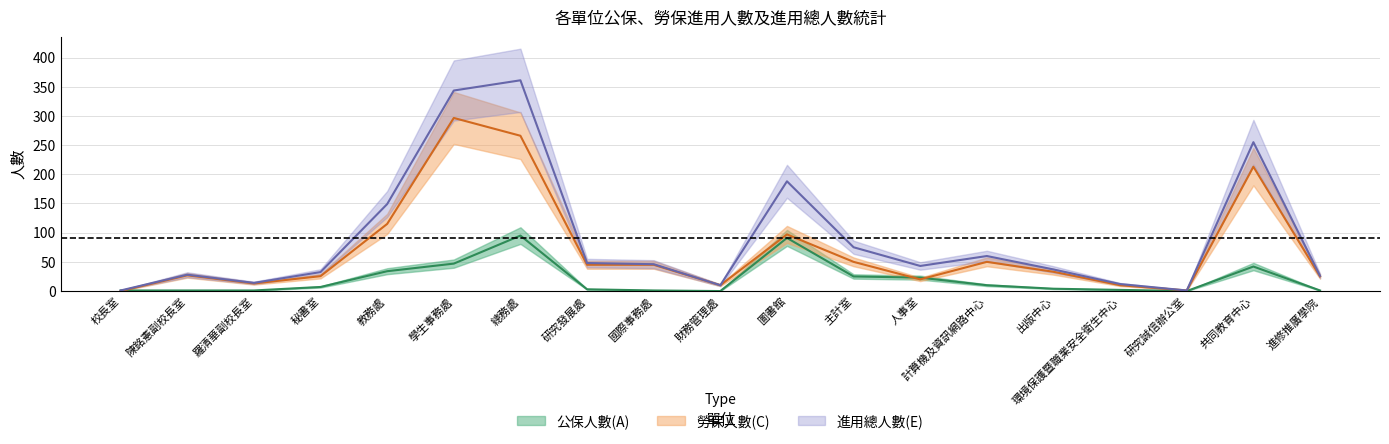

What is the greatest value displayed?

361.0